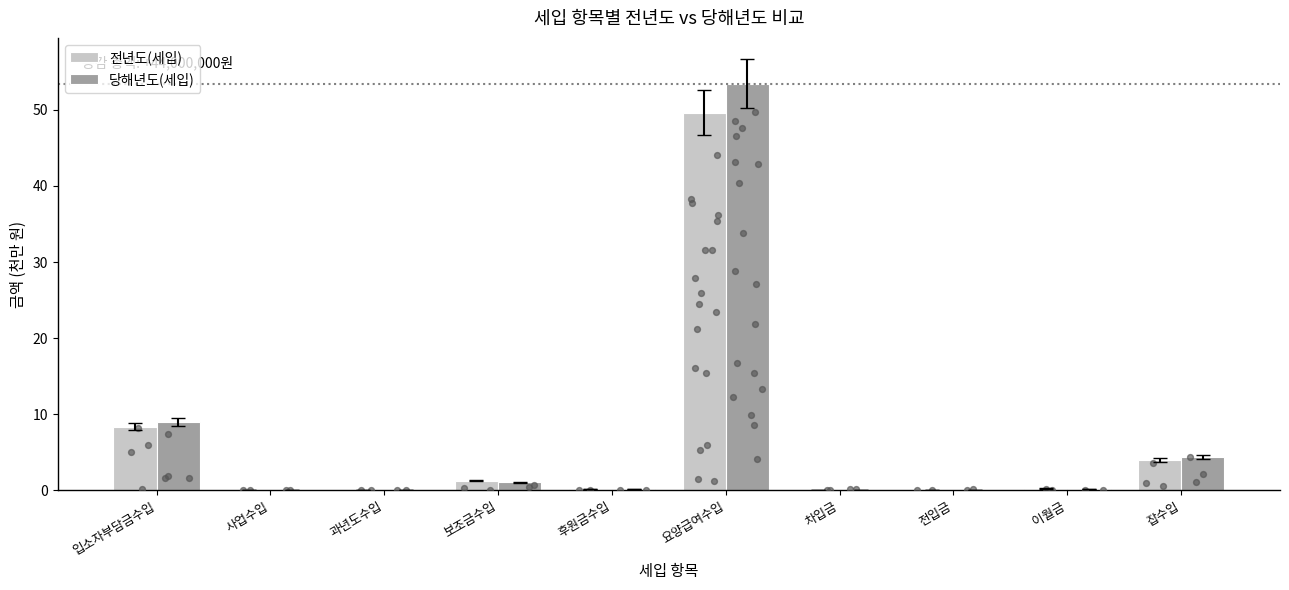

At how many categories does at least one series exceed 45?

1